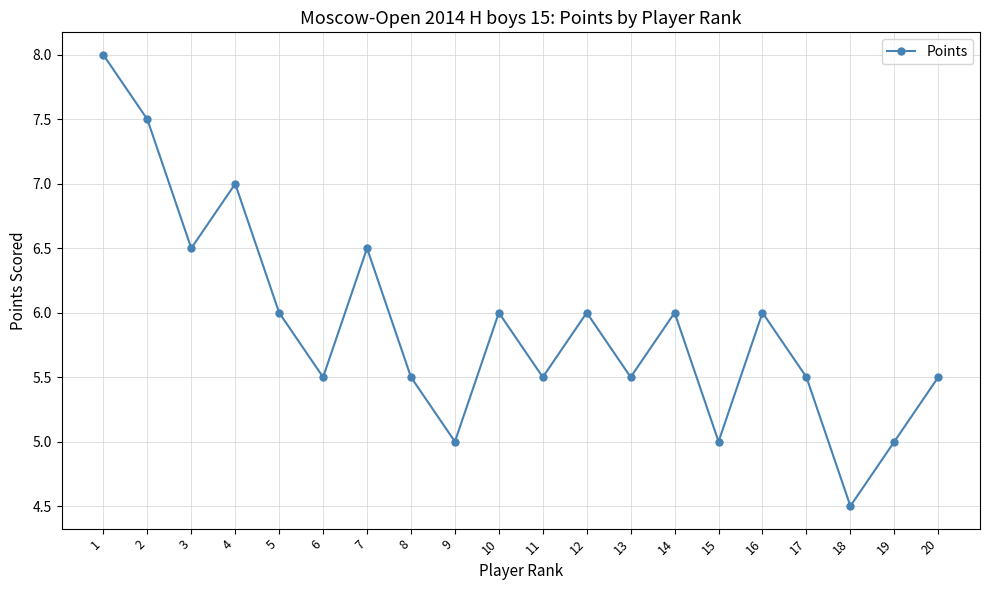

Is it true that the value at 3 is 6.5?

True